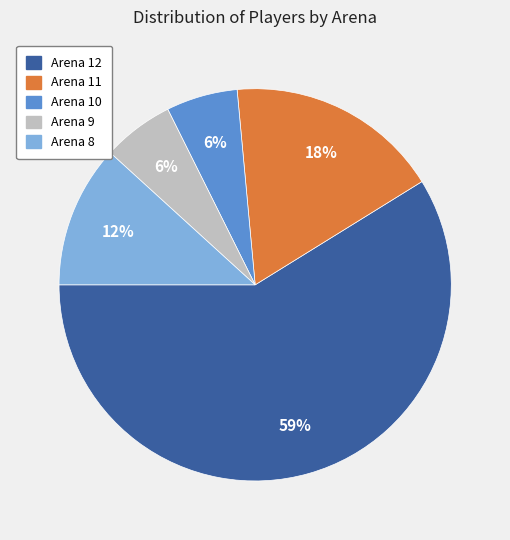

Between Arena 12 and Arena 10, which is larger?

Arena 12